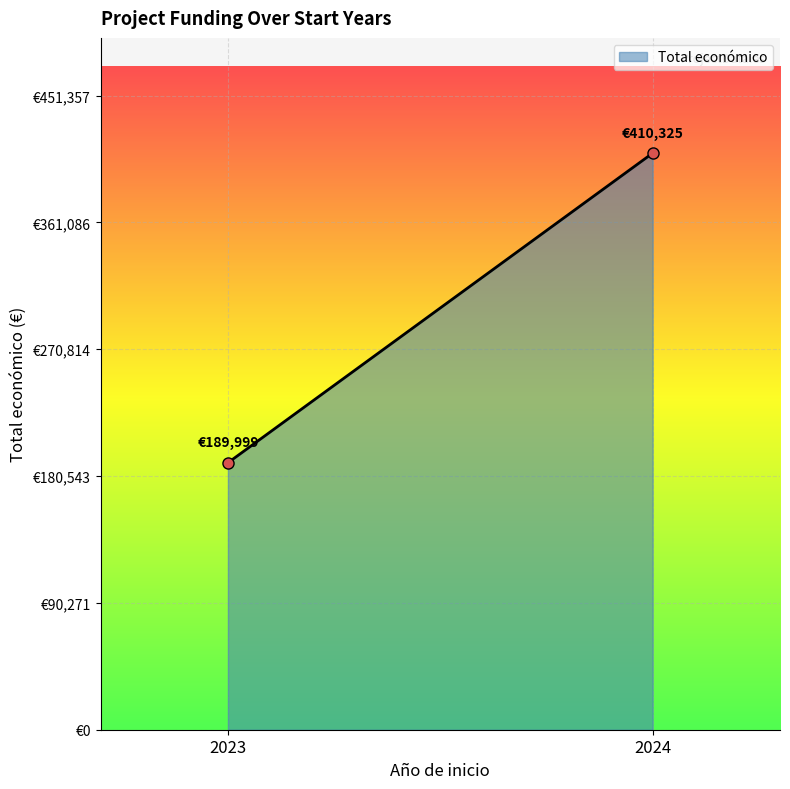

How many values are below 410325?

1